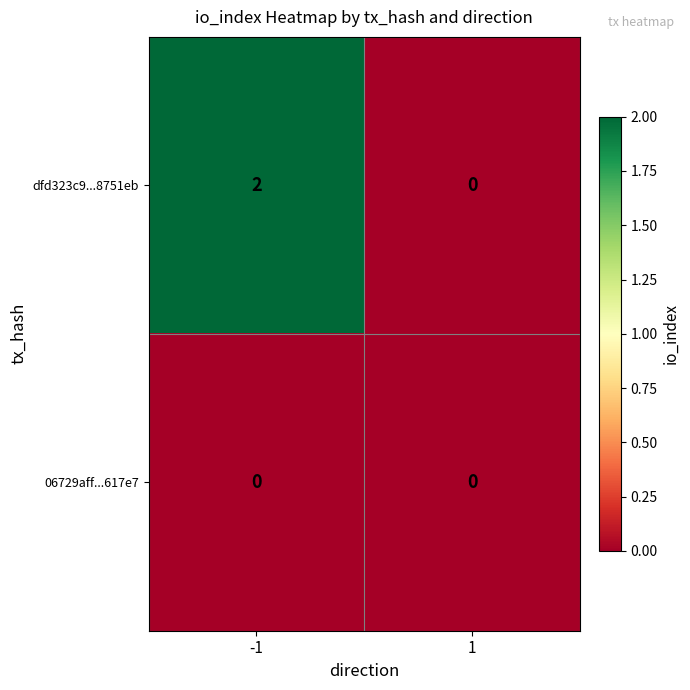

Which series has the largest total across all categories?

dfd323c9...8751eb